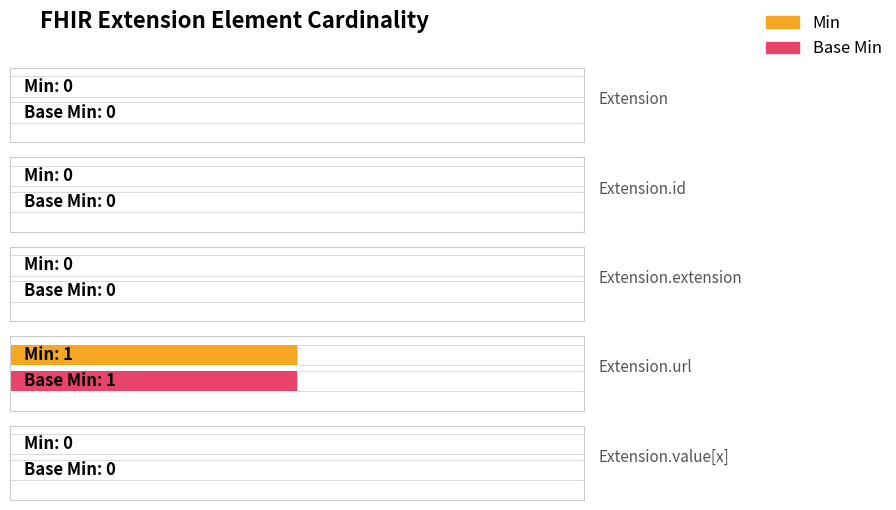

What is the difference between the Base Min values at Extension.url and Extension.value[x]?

1